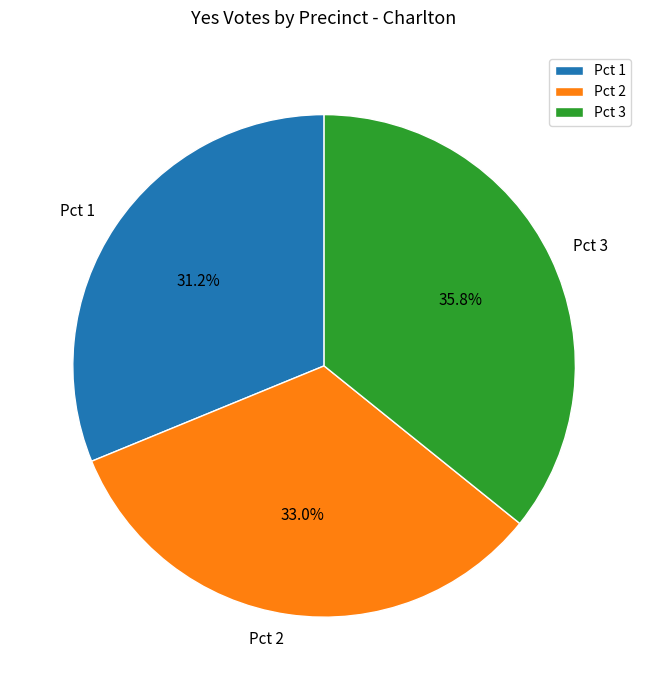

Count the number of slices in the pie.

3